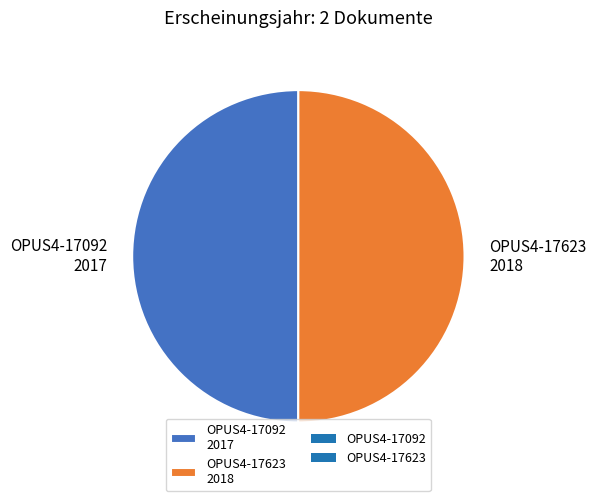

What is the ratio of the value at OPUS4-17092 to the value at OPUS4-17623?

1.0